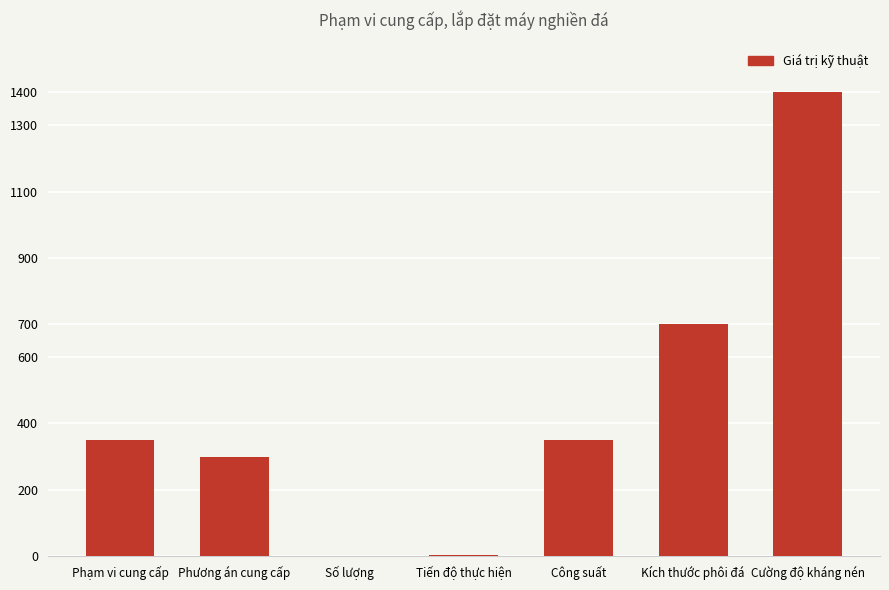

Approximately how many times larger is the value at Phạm vi cung cấp compared to Công suất?

1.0